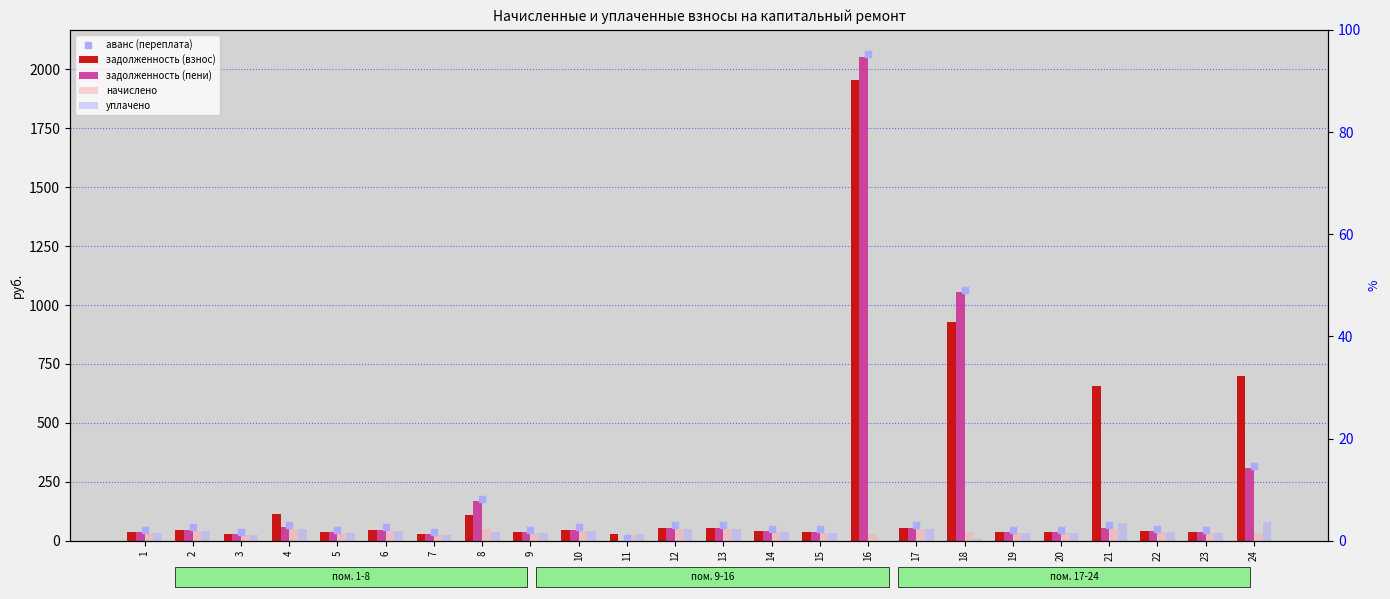

At how many categories does at least one series exceed 177?

4